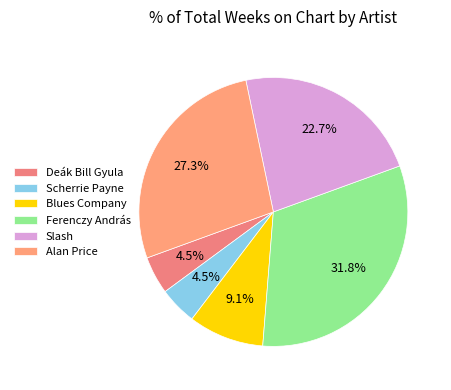

To the nearest percent, what is the combined percentage of Blues Company and Deák Bill Gyula?

14%